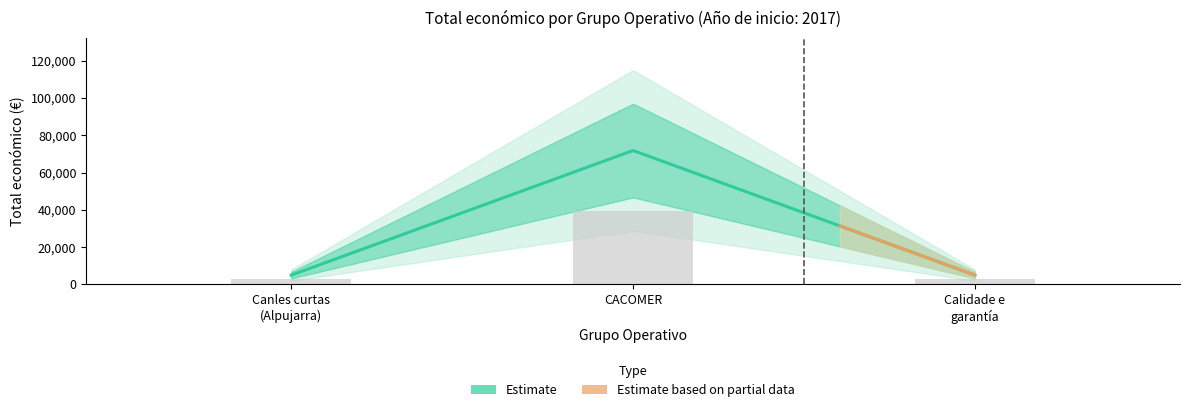

At which label is the value closest to 21120?

Canles curtas (Alpujarra)